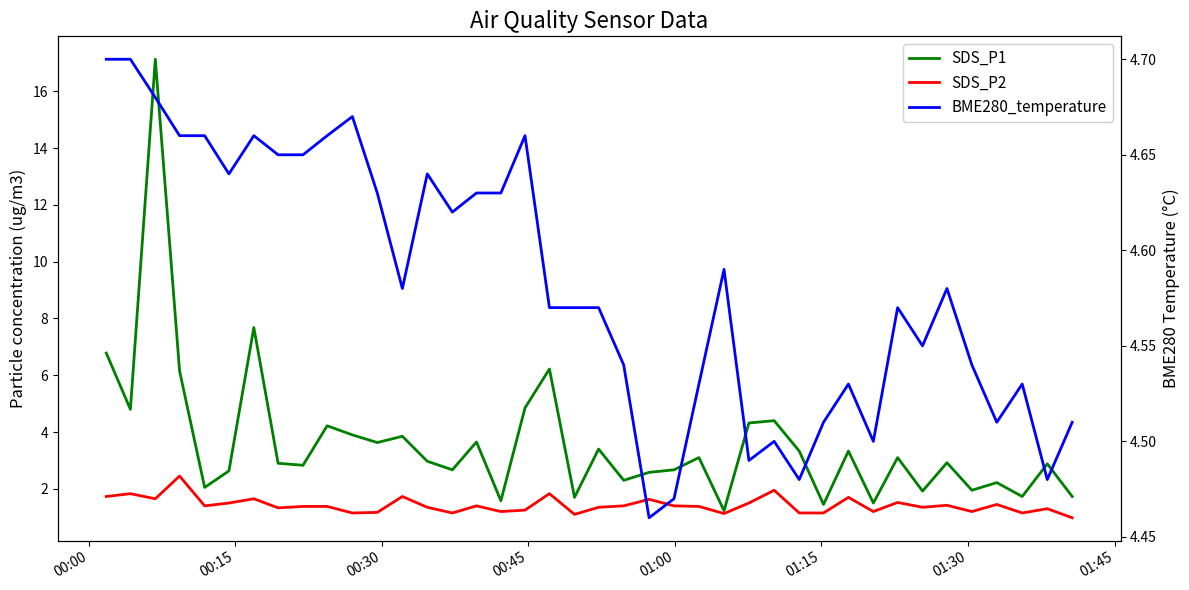

What is the greatest value displayed?

17.1